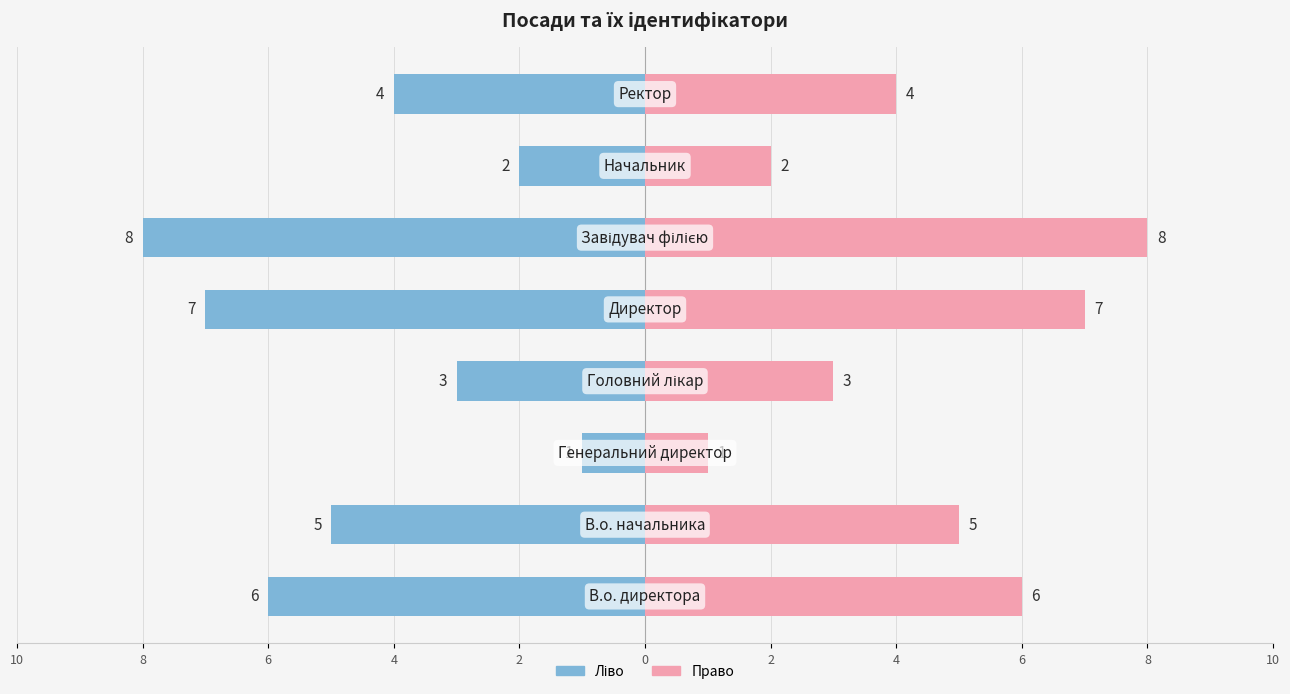

Count the number of data series in this chart.

2